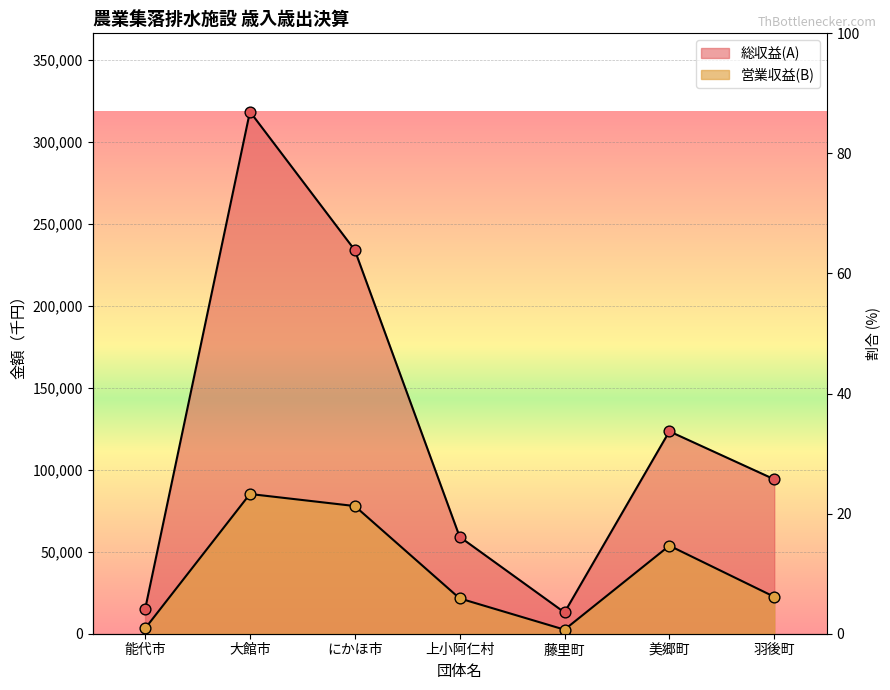

At which category is the sum across all series the highest?

大館市